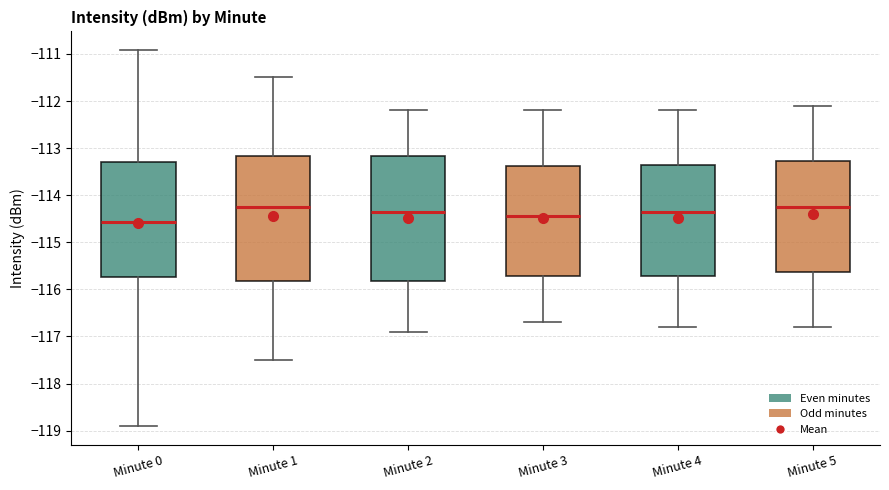

Reading left to right, transcribe this box plot: for each box, give where its median line is, the range the box spans, and where its two whiskers end, as read against the y-axis. The values are not printed on the chart, so give them approximately, as read against the axis.

Minute 0: median -114.6, box -115.7 to -113.3, whiskers -118.9 to -110.9
Minute 1: median -114.2, box -115.8 to -113.2, whiskers -117.5 to -111.5
Minute 2: median -114.3, box -115.8 to -113.2, whiskers -116.9 to -112.2
Minute 3: median -114.4, box -115.7 to -113.4, whiskers -116.7 to -112.2
Minute 4: median -114.3, box -115.7 to -113.3, whiskers -116.8 to -112.2
Minute 5: median -114.2, box -115.6 to -113.3, whiskers -116.8 to -112.1